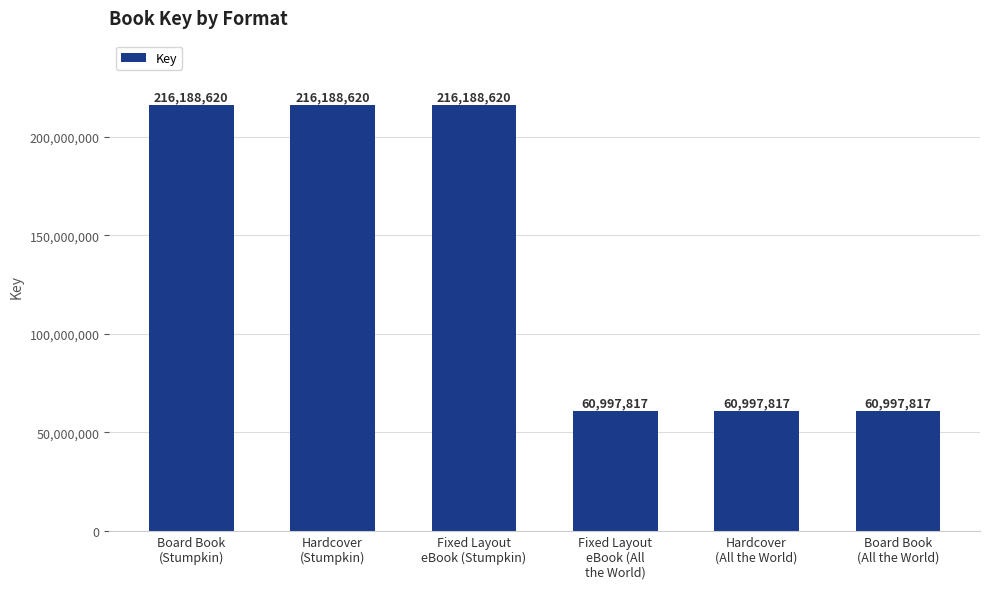

Which has a higher value, Fixed Layout
eBook (All
the World) or Fixed Layout
eBook (Stumpkin)?

Fixed Layout
eBook (Stumpkin)